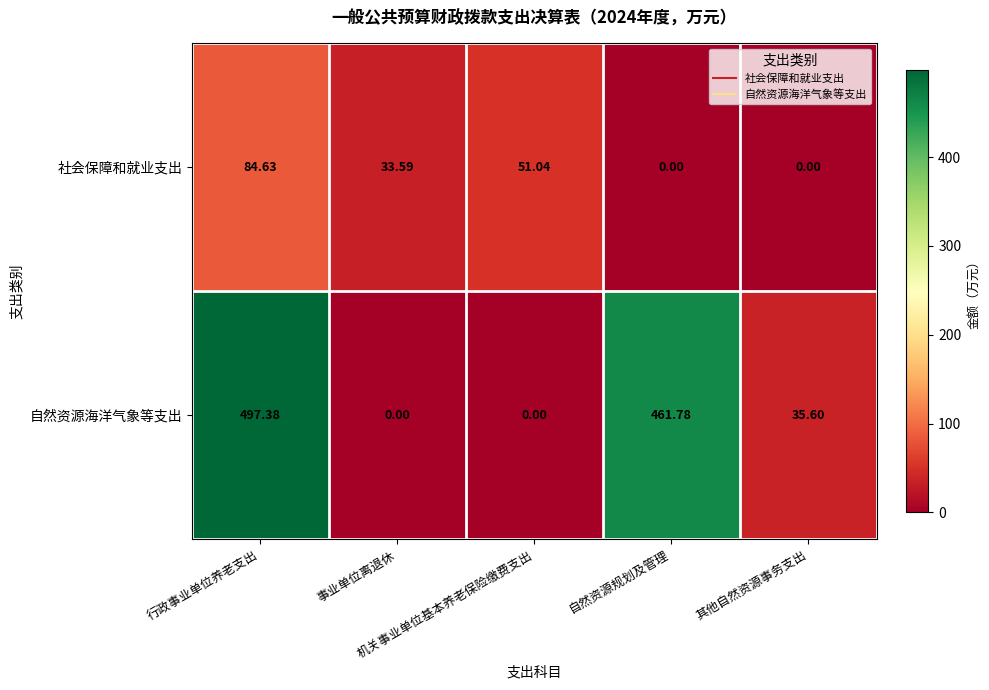

Which series has the largest total across all categories?

自然资源海洋气象等支出